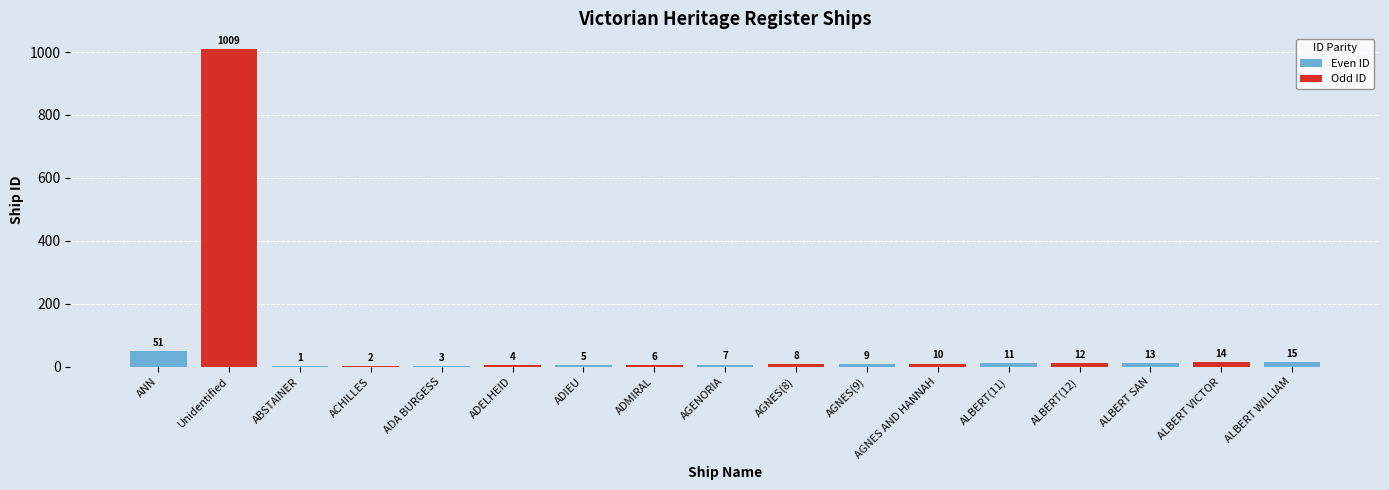

What position from the left is ALBERT WILLIAM?

17